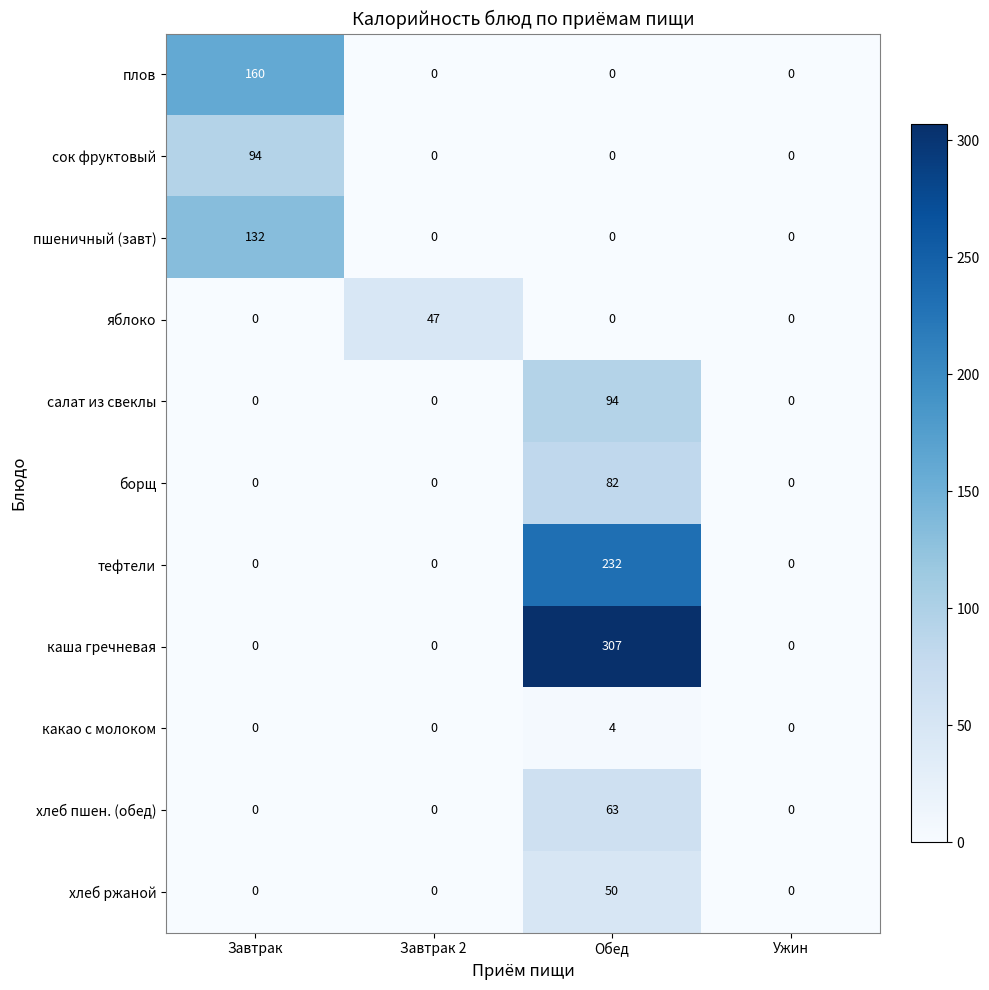

Which series changed the most between Обед and Ужин?

каша гречневая